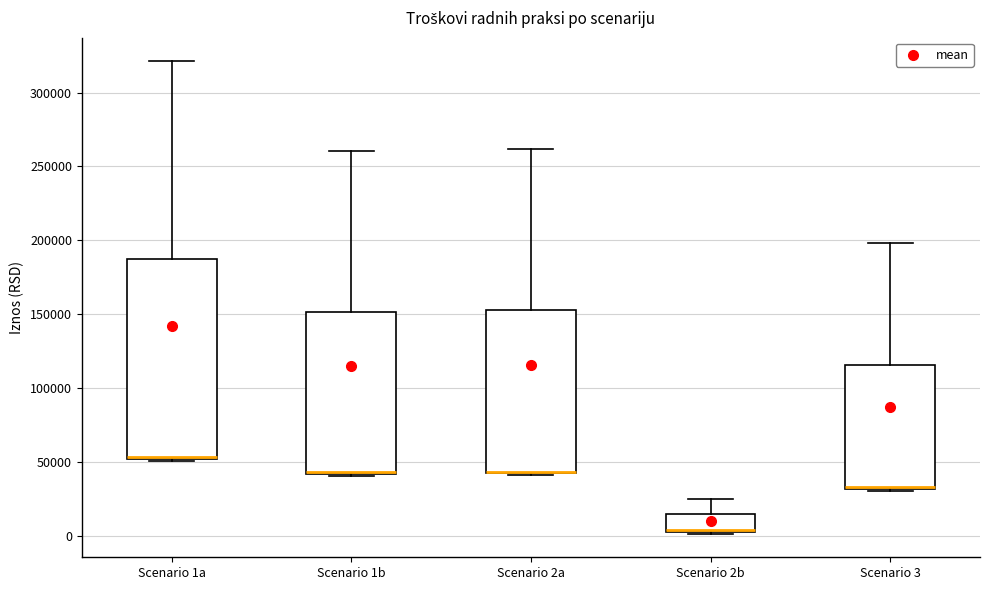

Where is the lower edge of the box for Scenario 2a on the y-axis? The values are not printed on the chart, so give them approximately, as read against the axis.

40000